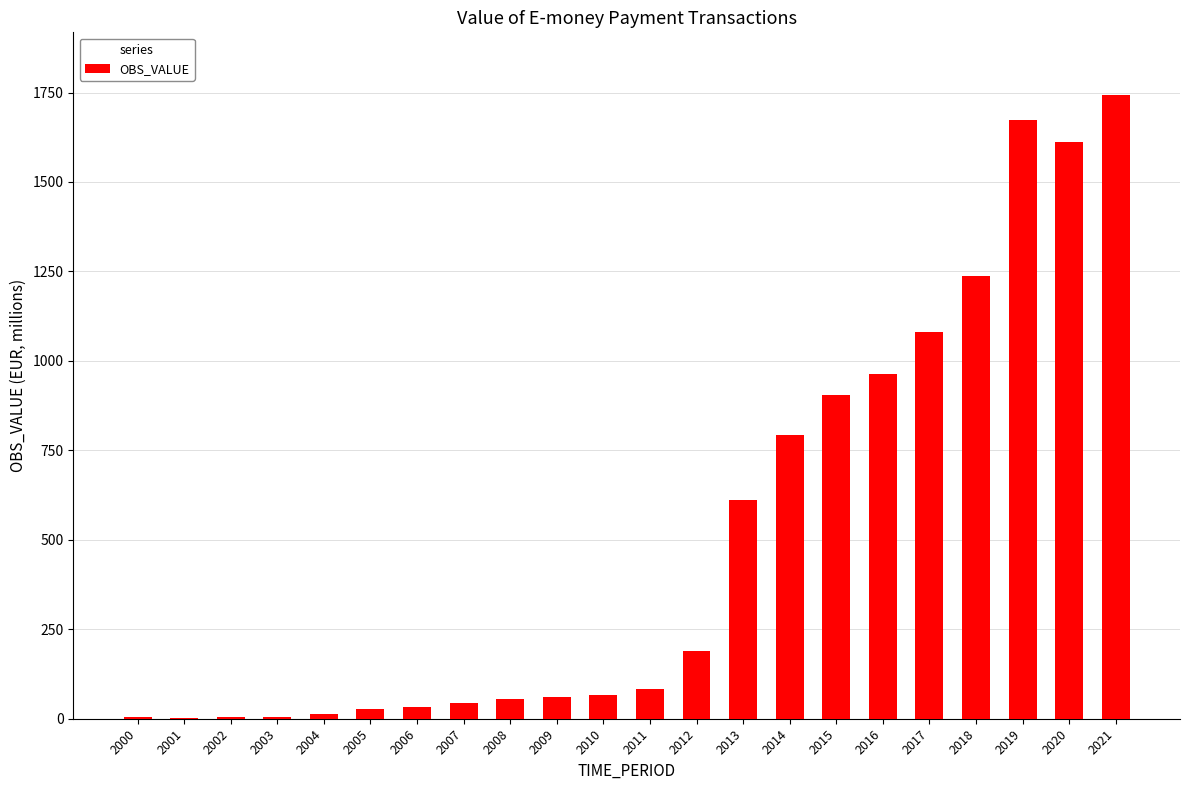

The chart shows a value of 1052.6 at 2014. True or false?

False